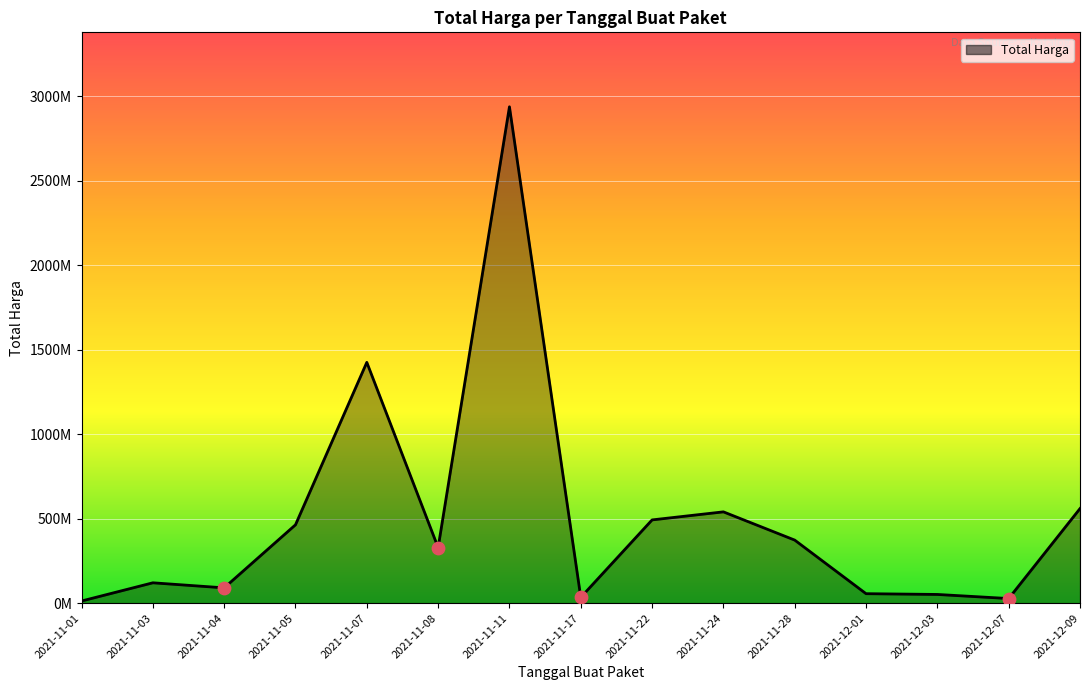

Is this an area chart (filled region under the line)?

Yes